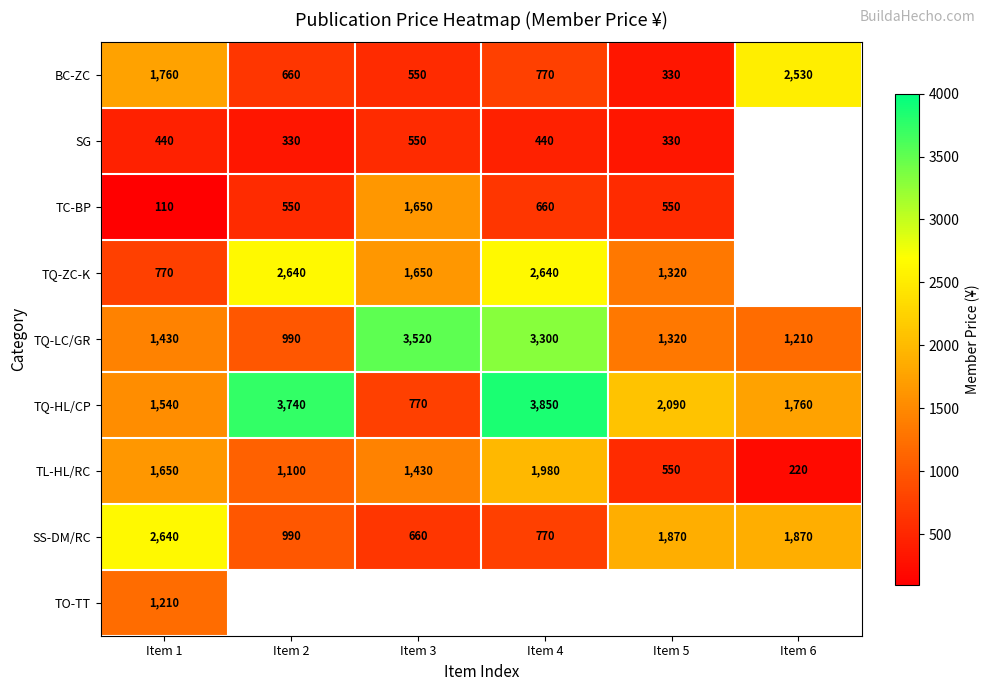

What is the sum of all TQ-HL/CP values?

13750